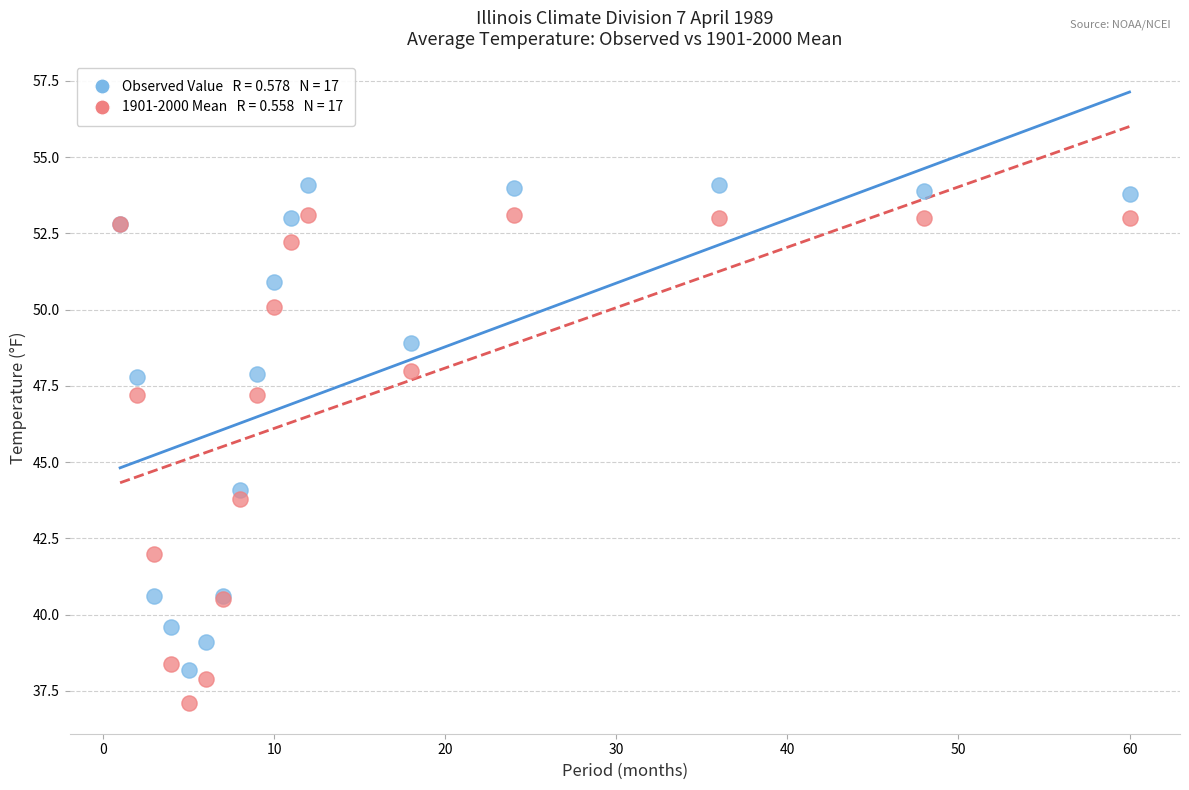

Across all series, what Y value is closest to 45?

44.1